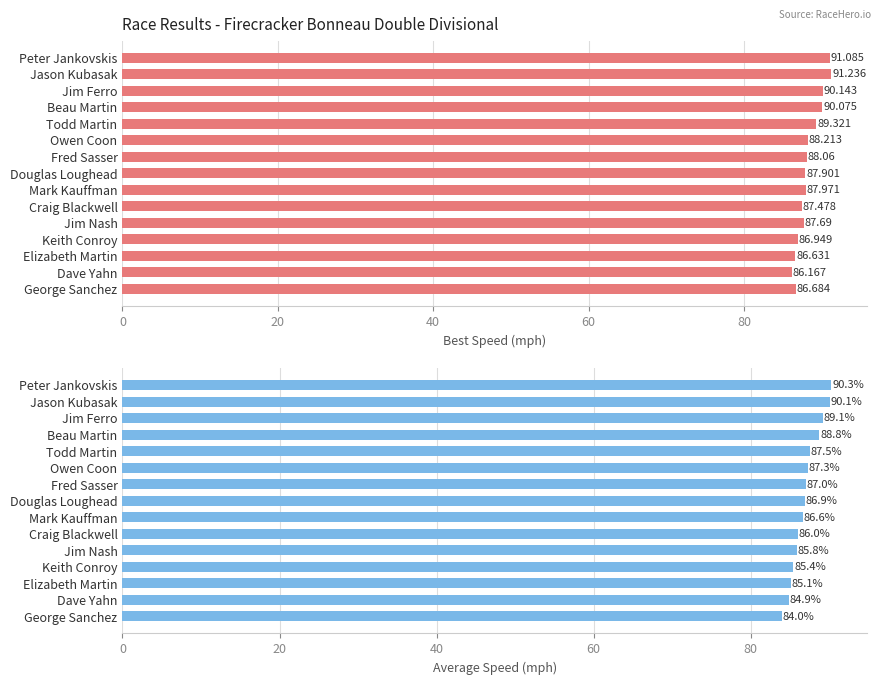

True or false: Average Speed has a value of 157.8 at Jim Ferro.

False